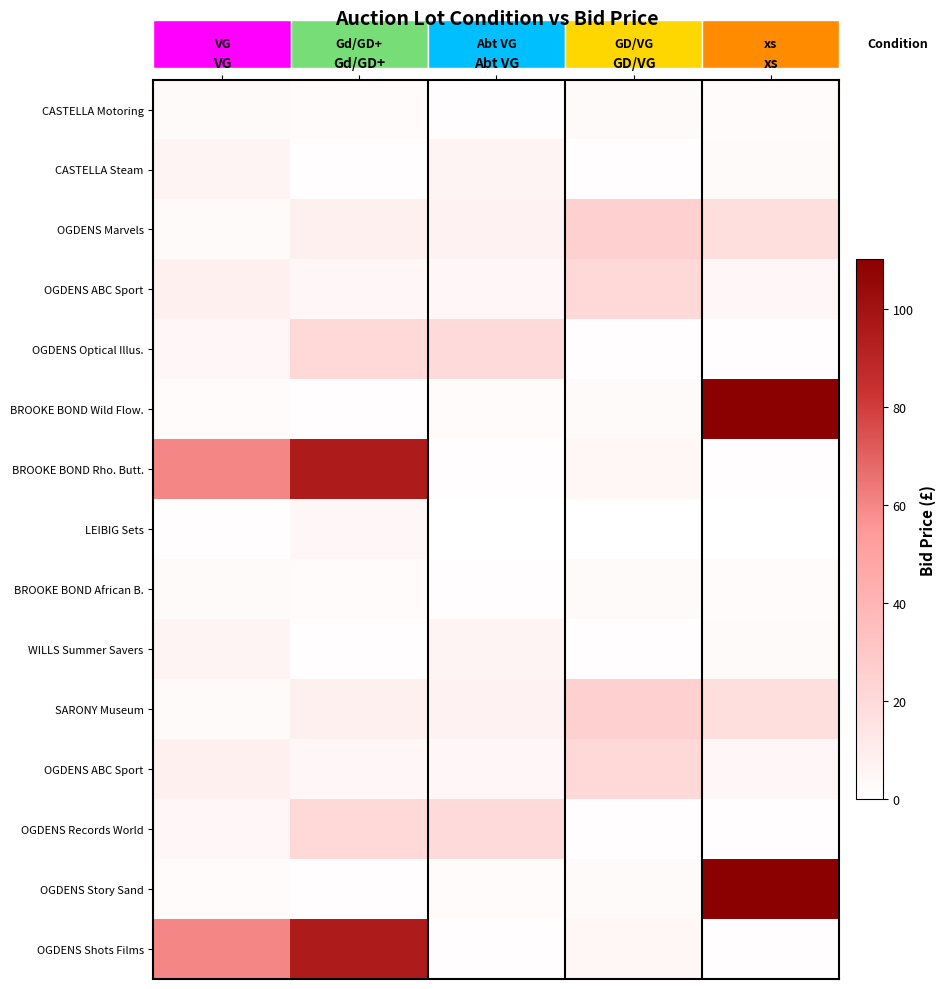

What is the total value across all series at xs?

278